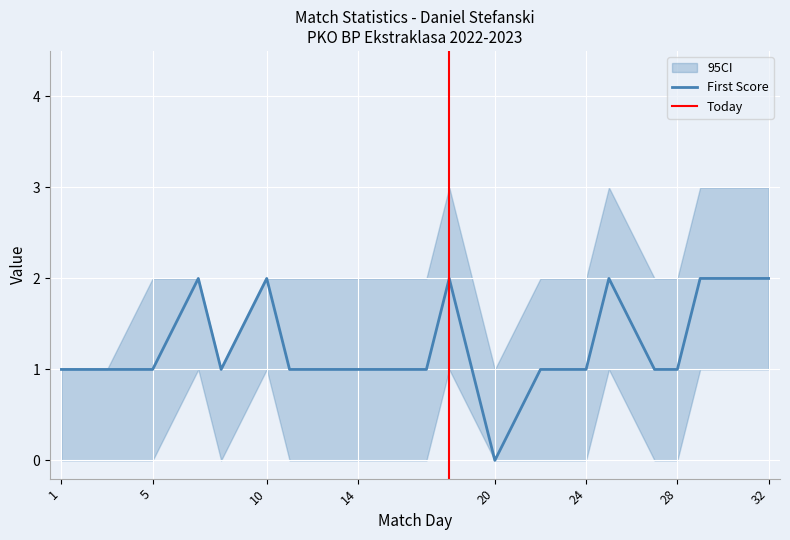

What is the average value?

1